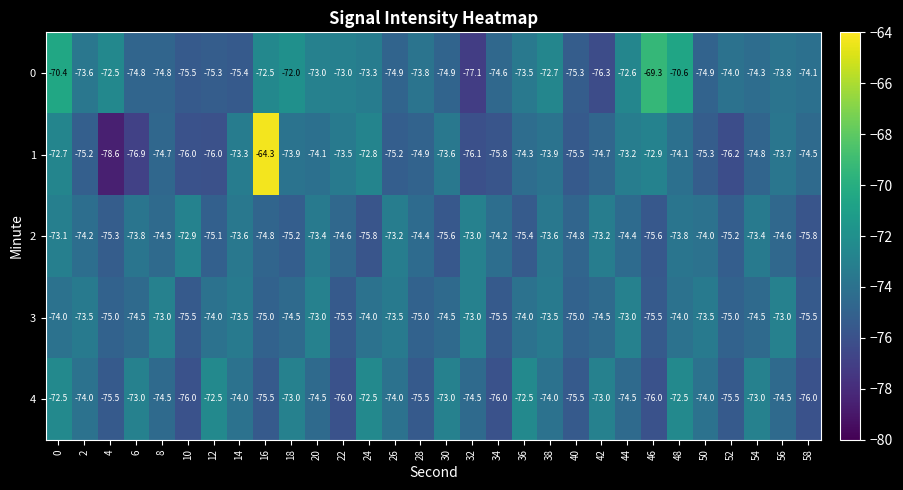

At which category is the sum across all series the highest?

16